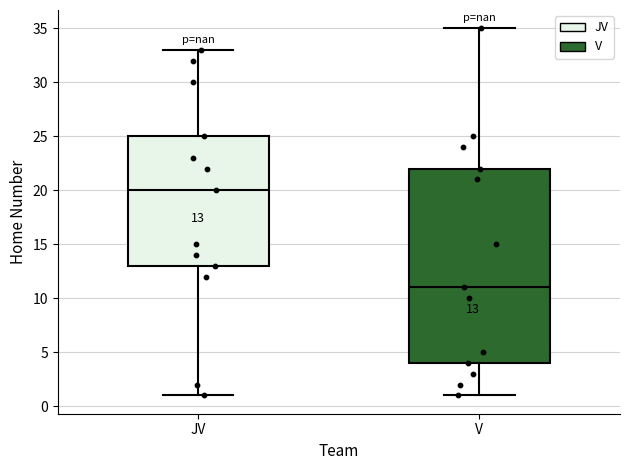

Comparing the boxes themselves (not the whiskers), which one is the tallest?

V